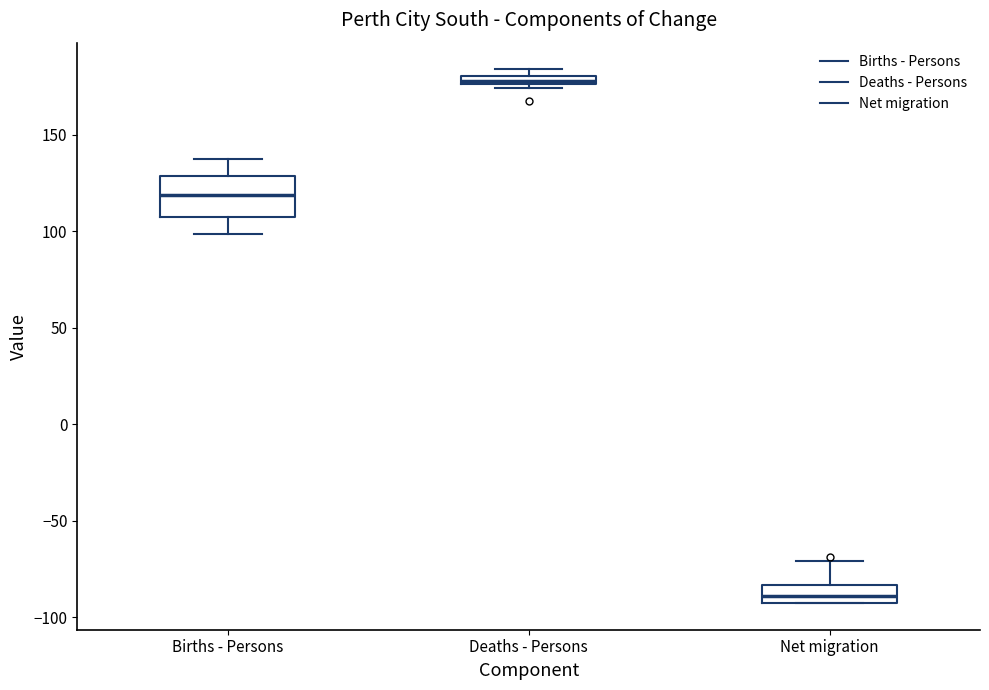

Which box is the tallest, from its lower edge to its upper edge?

Births - Persons